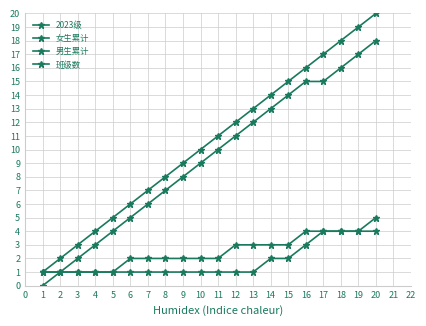

Is the value of 班级数 at 12 greater than the value of 女生累计 at 16?

No